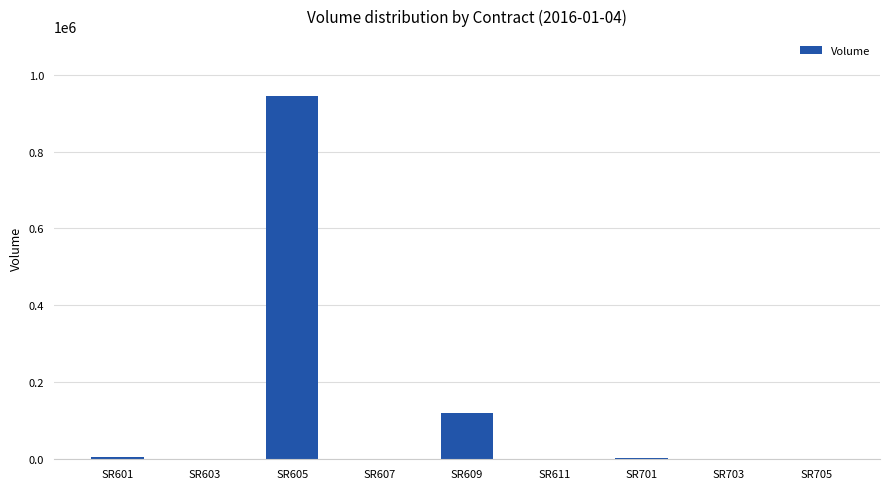

At which category does the chart reach its peak across all series?

SR605